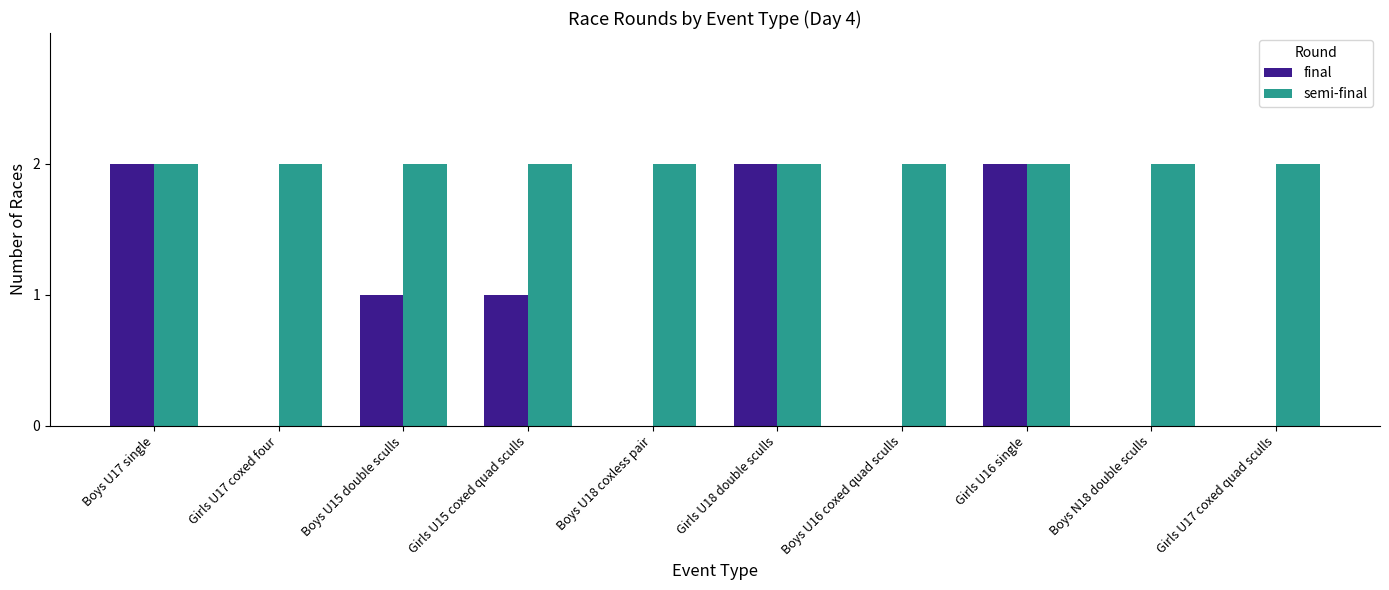

What is the total value across all series at Girls U16 single?

4